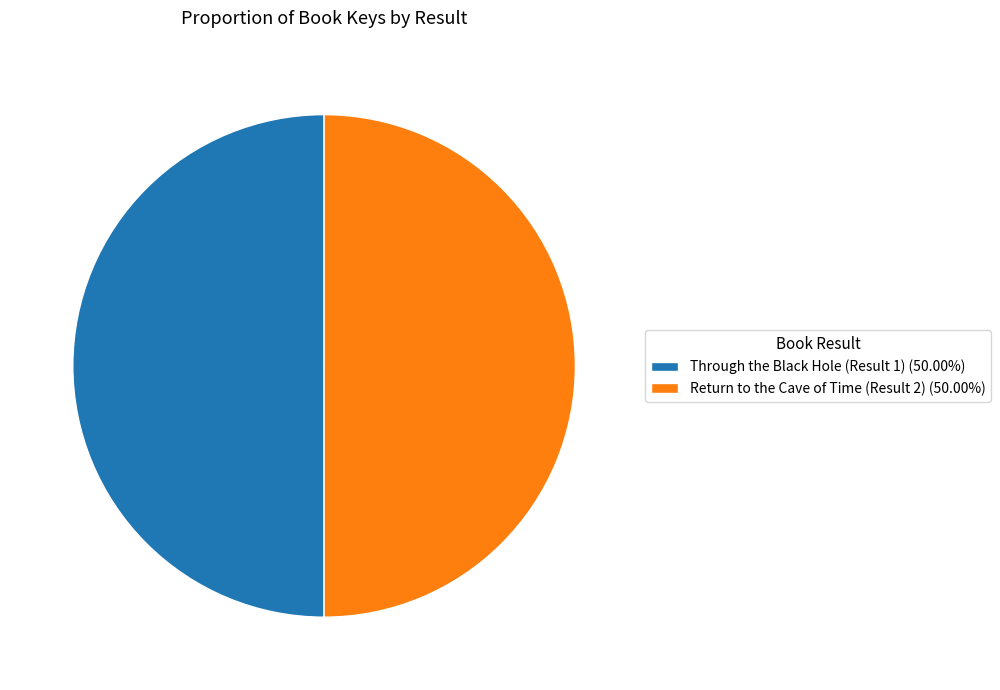

How many segments does this pie chart have?

2